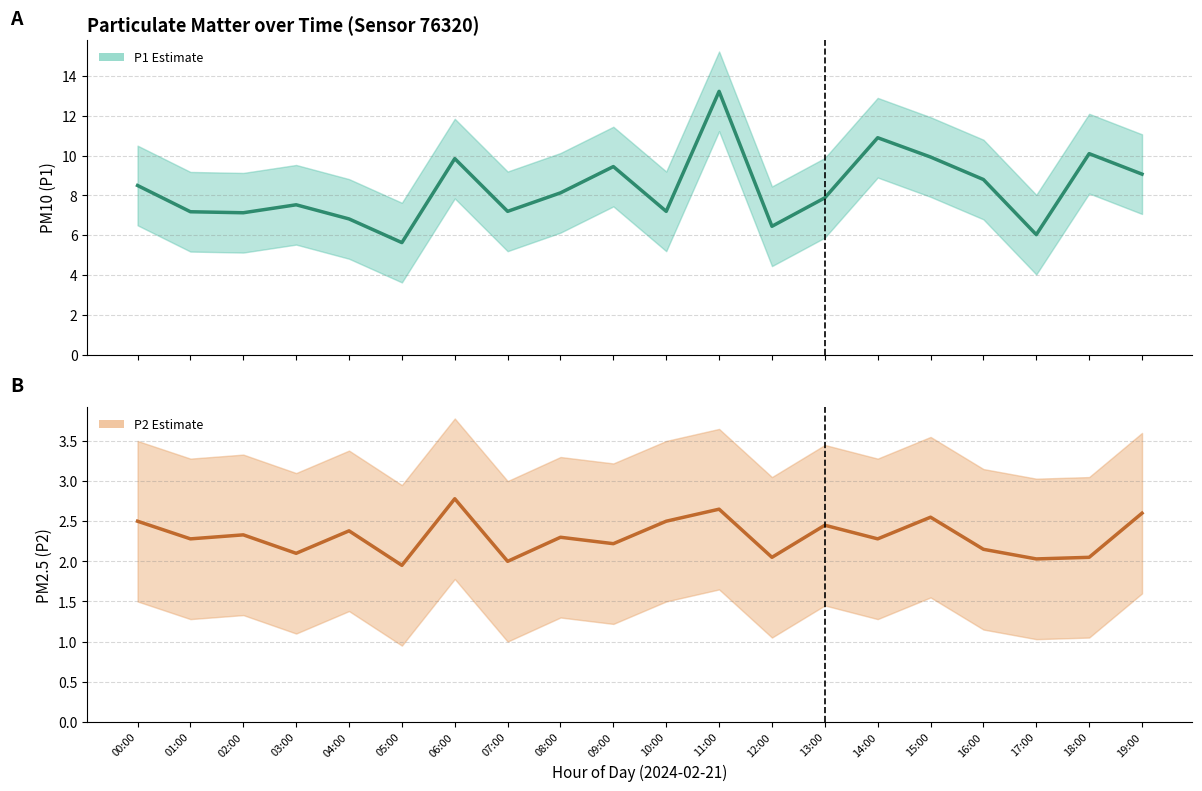

True or false: P1 (PM10) and P2 (PM2.5) intersect in this chart.

False